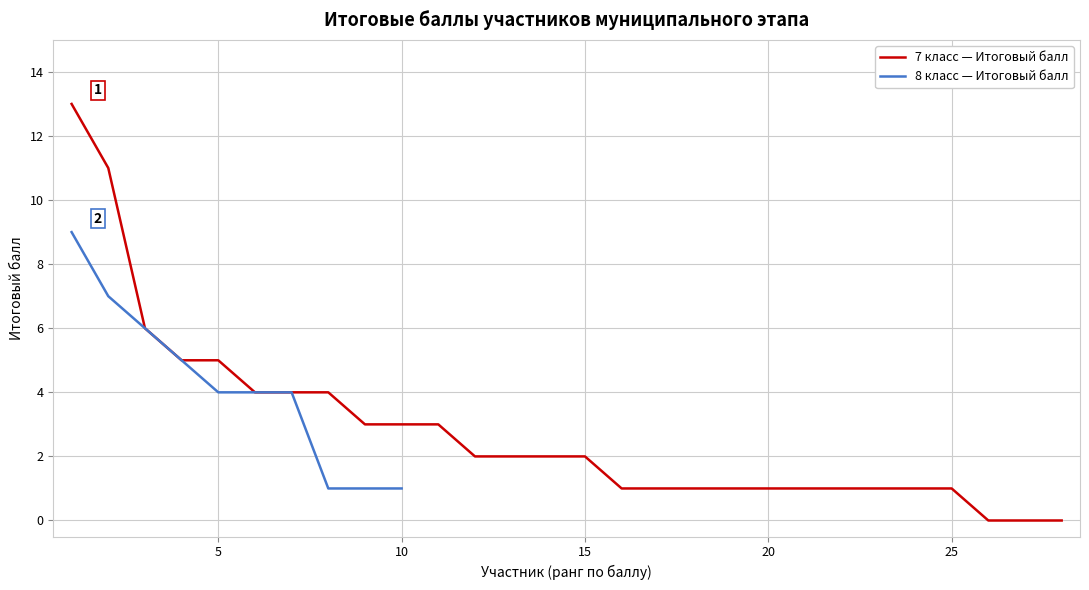

The value of 7 класс — Итоговый балл at 20 is 2. True or false?

False